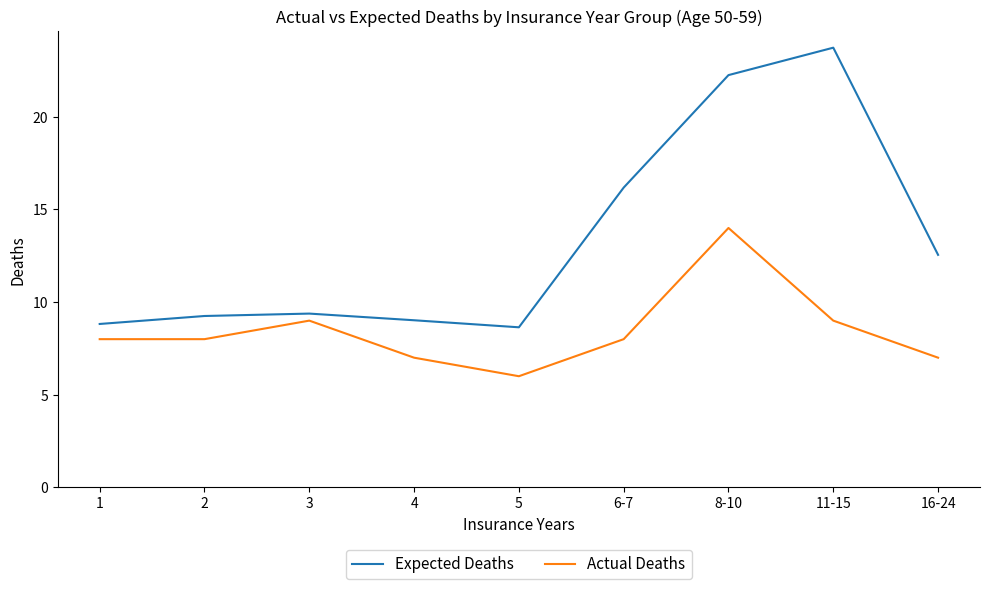

The Expected Deaths series shows 9.2 at 2. True or false?

True